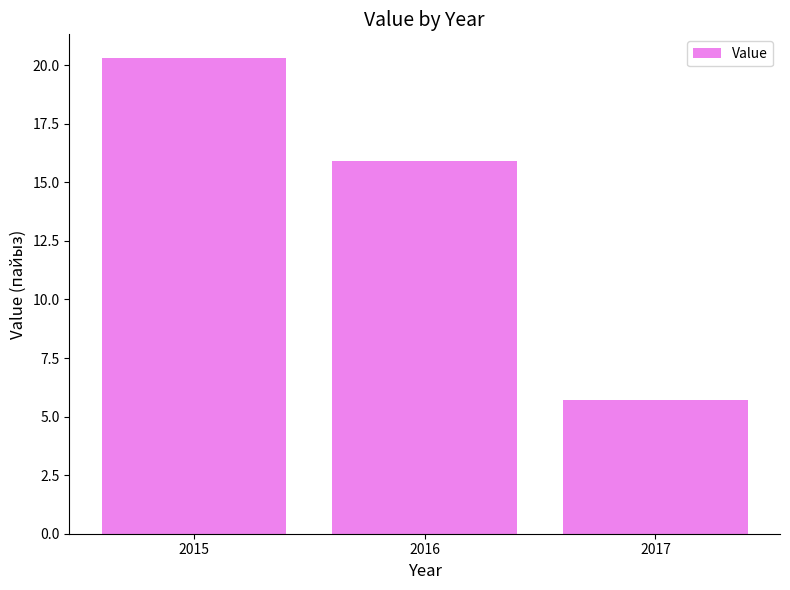

Is it true that the value at 2017 is 2.0?

False